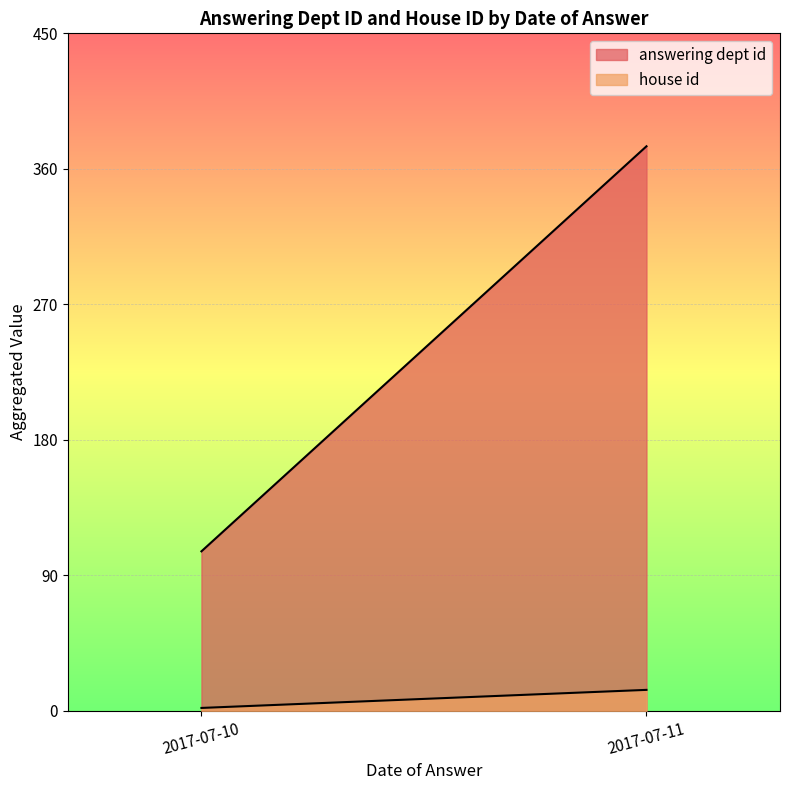

How many lines are shown in the chart?

2